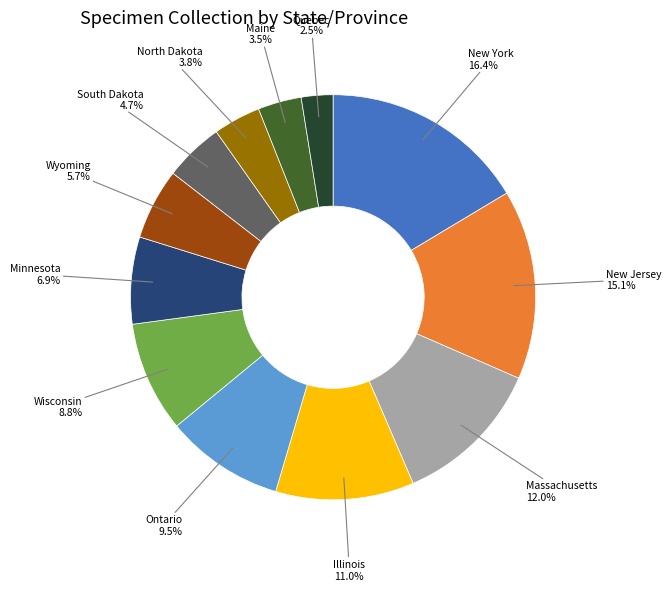

Approximately how many times larger is the value at Quebec compared to Wisconsin?

0.3